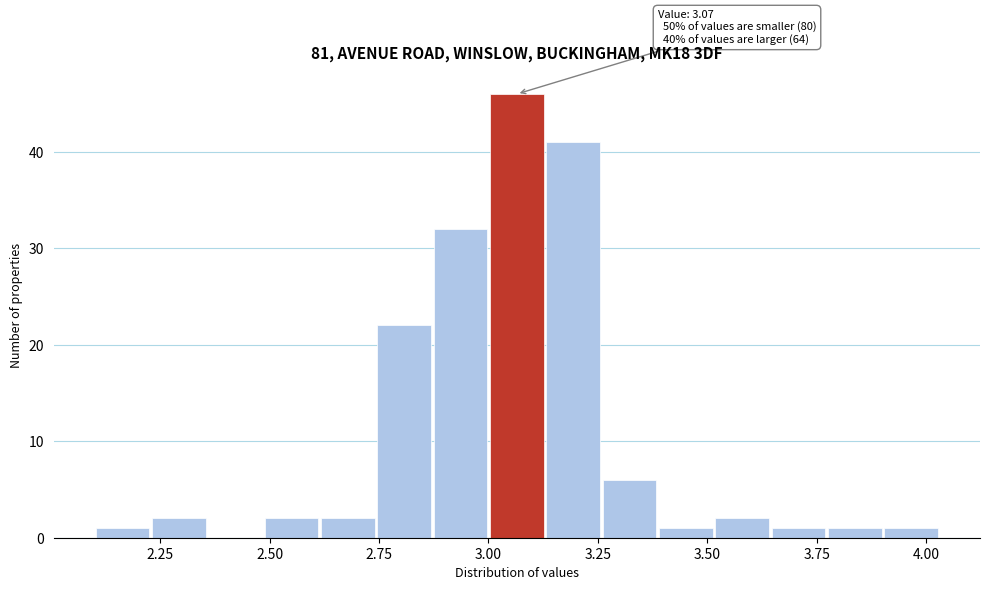

Around what value on the x-axis is the tallest bar? Give the approximate position of its centre, as read against the axis.

3.05